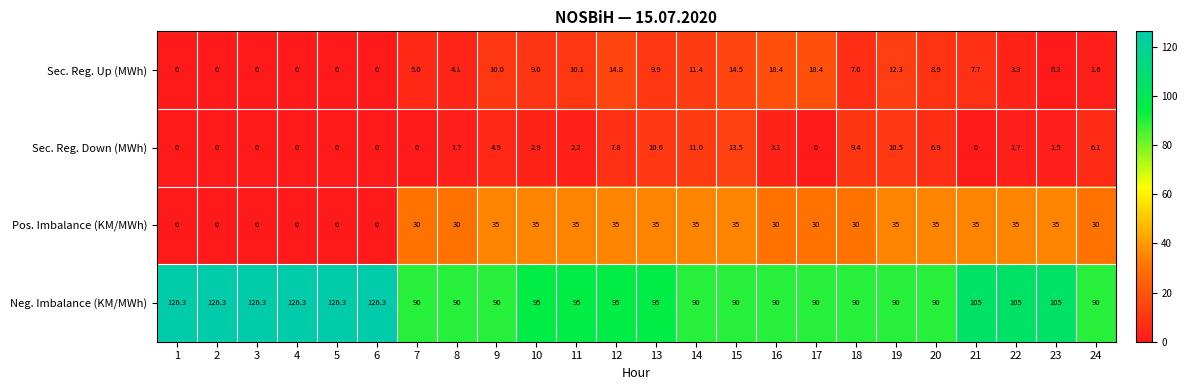

What is the difference between the second highest and second lowest values in the Pos. Imbalance (KM/MWh) series?

35.0